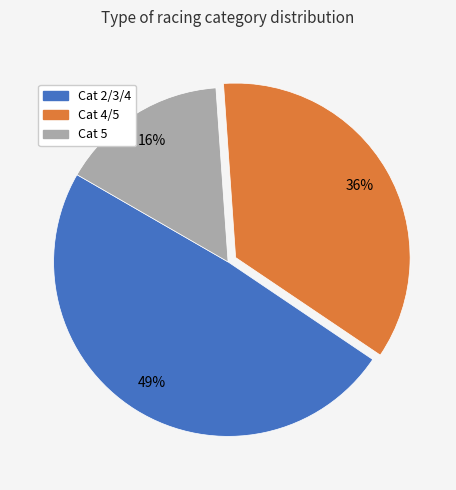

The Cat 2/3/4 slice represents 34% of the pie. True or false?

False